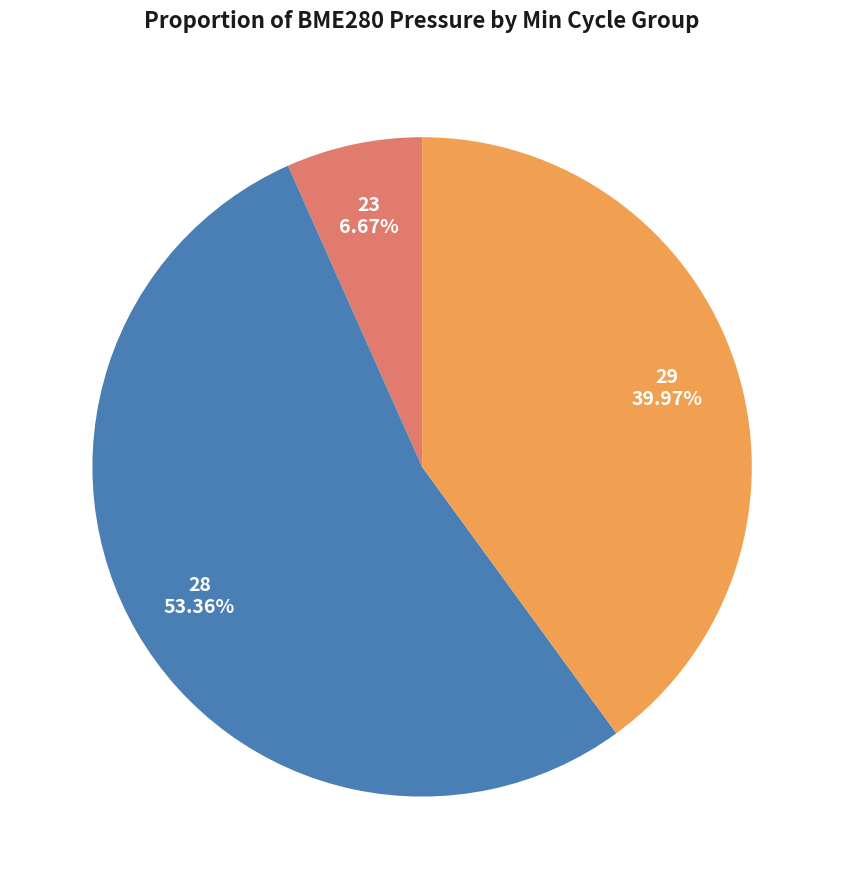

Does any single category account for the majority?

Yes